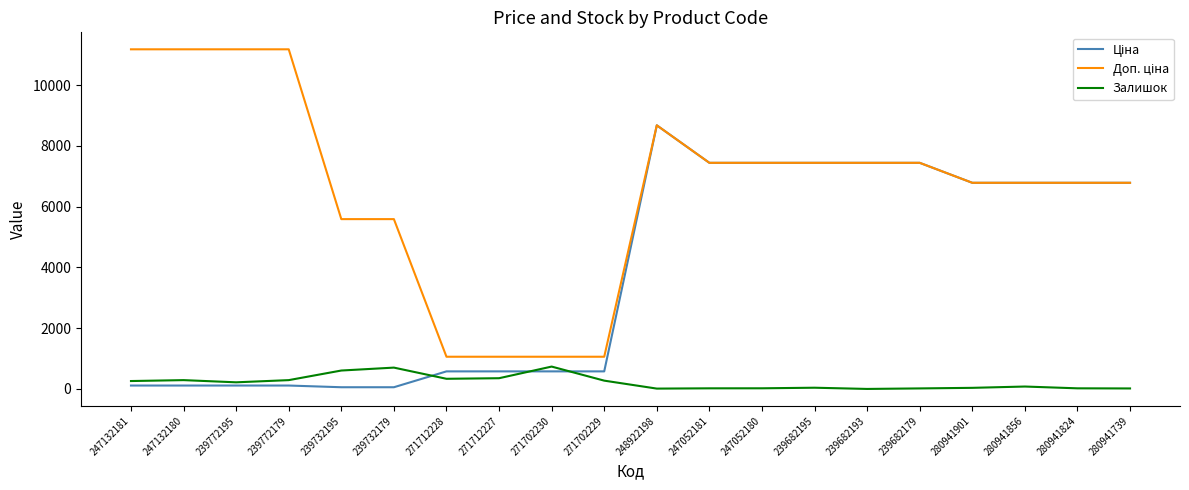

The Залишок series shows 40.0 at 239682195. True or false?

True